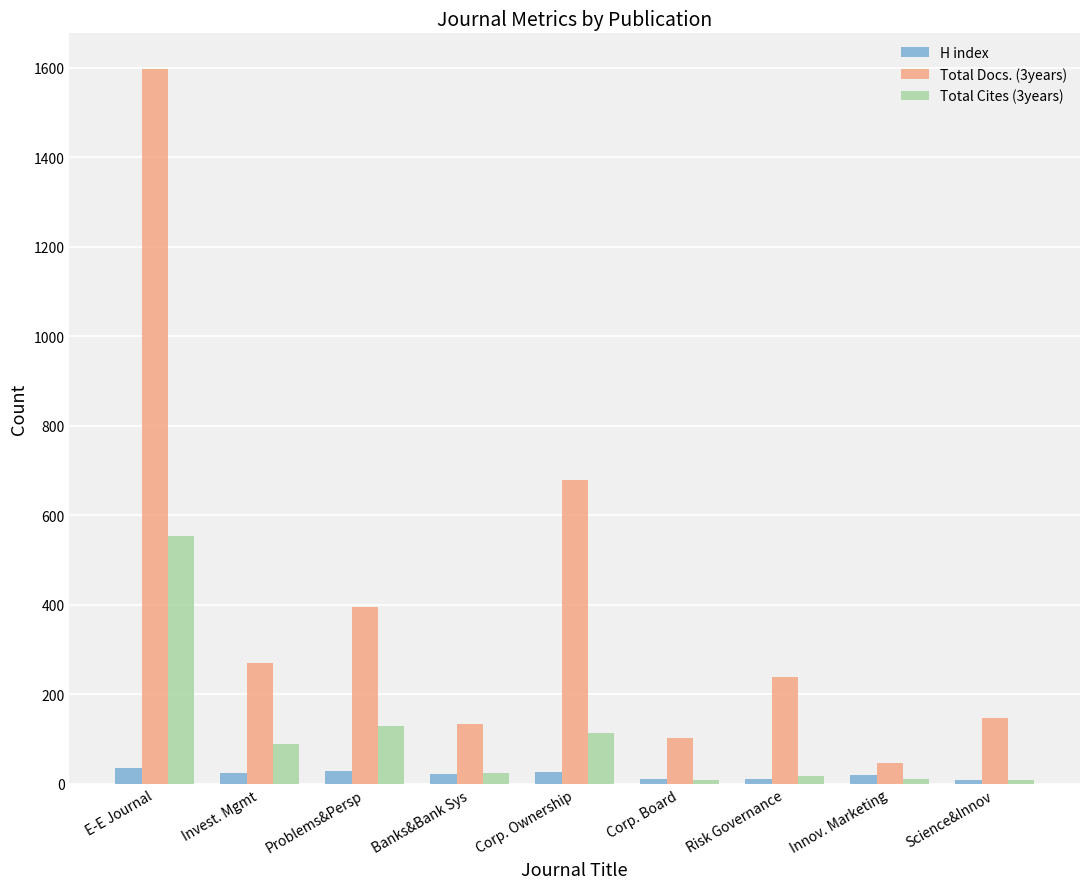

What are all the series names shown in the legend?

H index, Total Docs. (3years), Total Cites (3years)